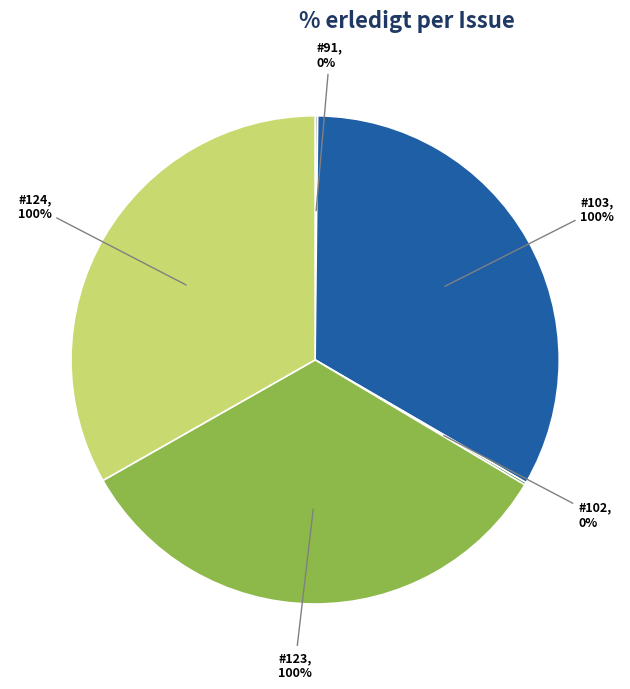

Does #102 represent more than half of the total?

No